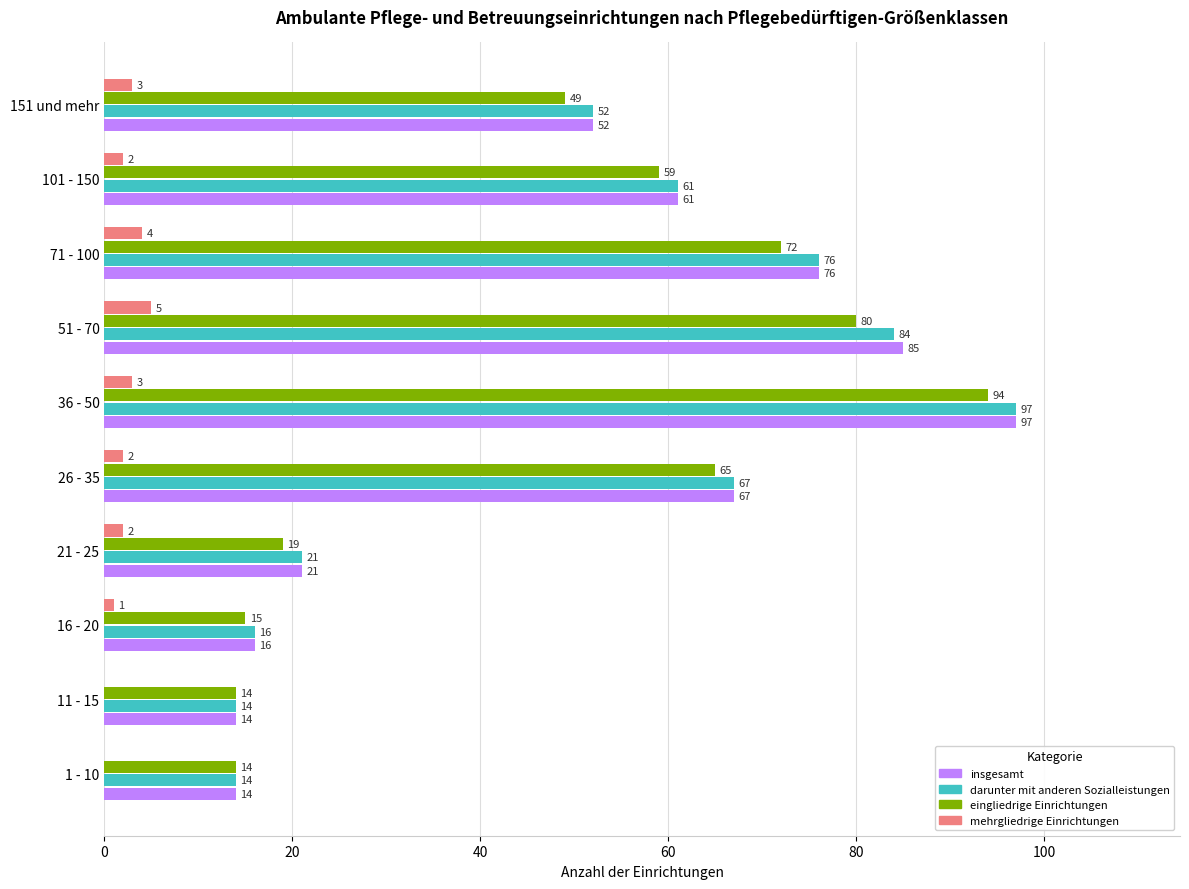

The eingliedrige Einrichtungen series shows 40 at 26 - 35. True or false?

False